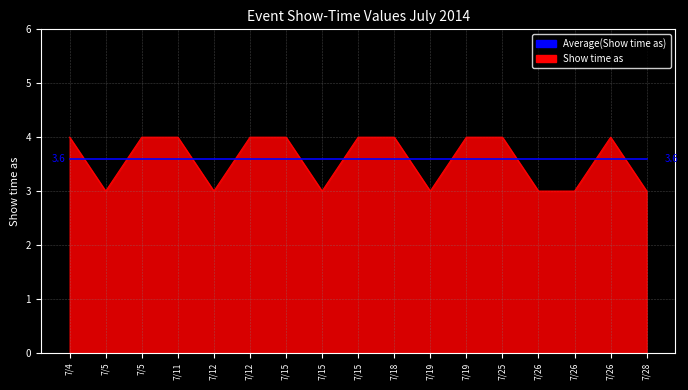

What are all the series names shown in the legend?

Average(Show time as), Show time as